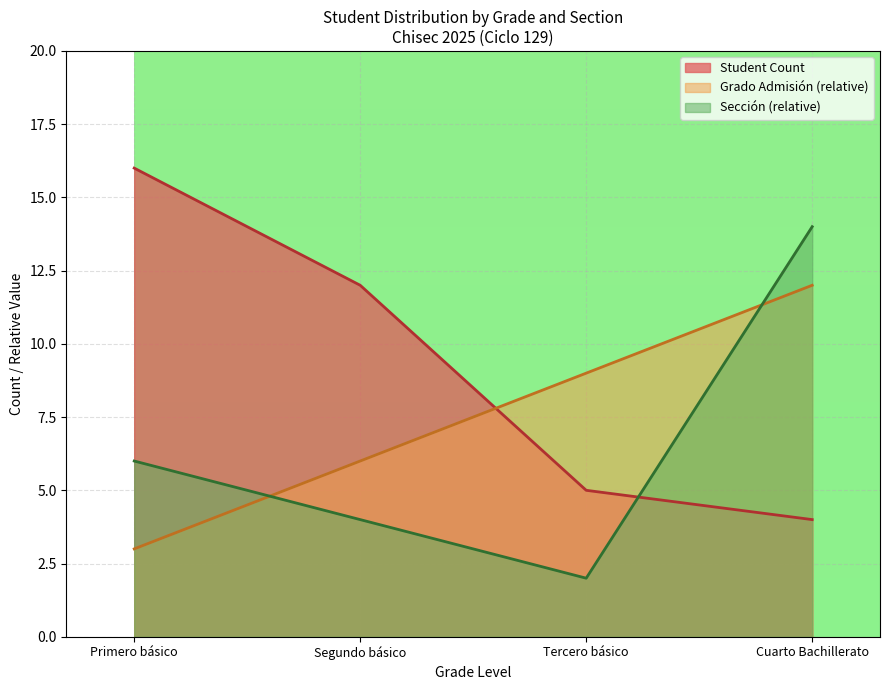

List the series in order of their overall mean, lowest first.

Sección (relative), Grado Admisión (relative), Student Count